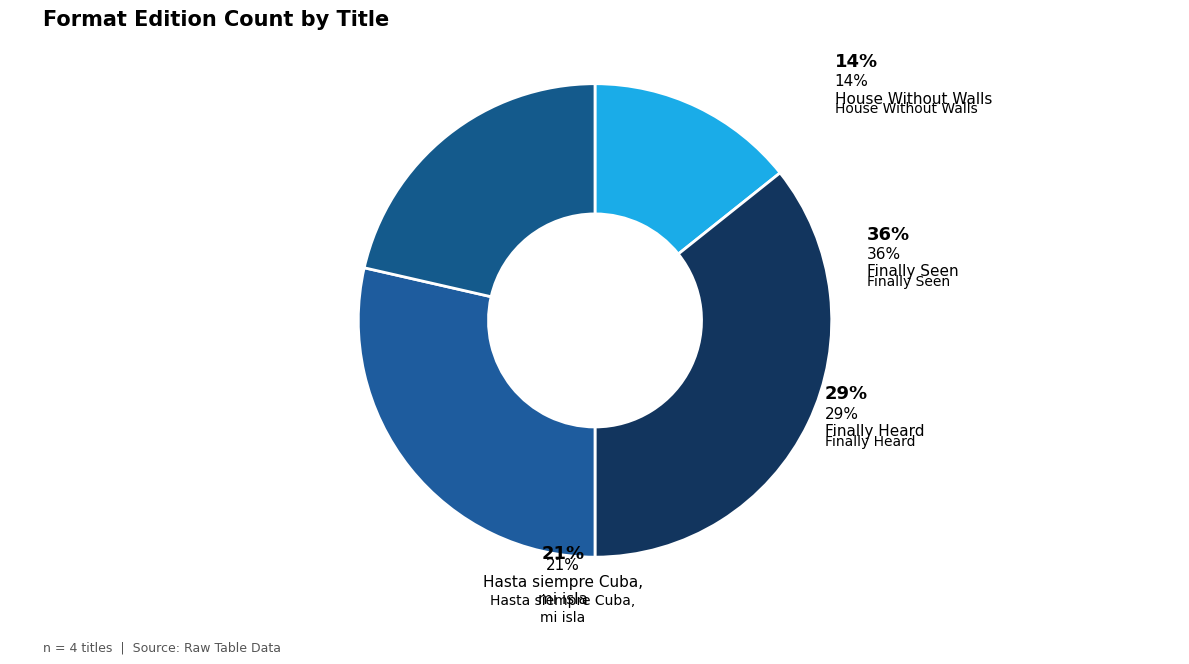

Does any single category account for the majority?

No